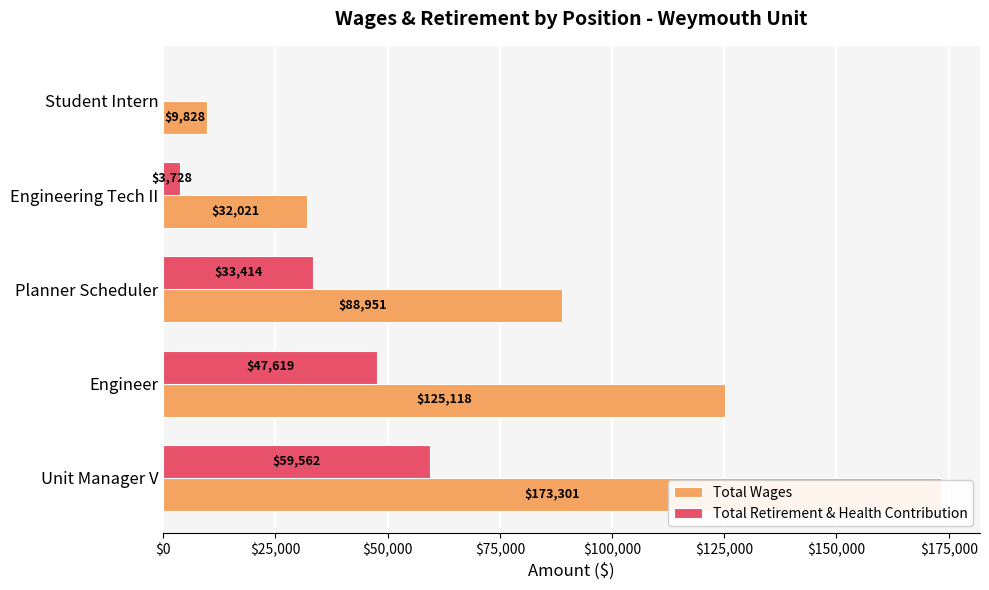

Is it true that Total Wages equals 207219 at Engineer?

False